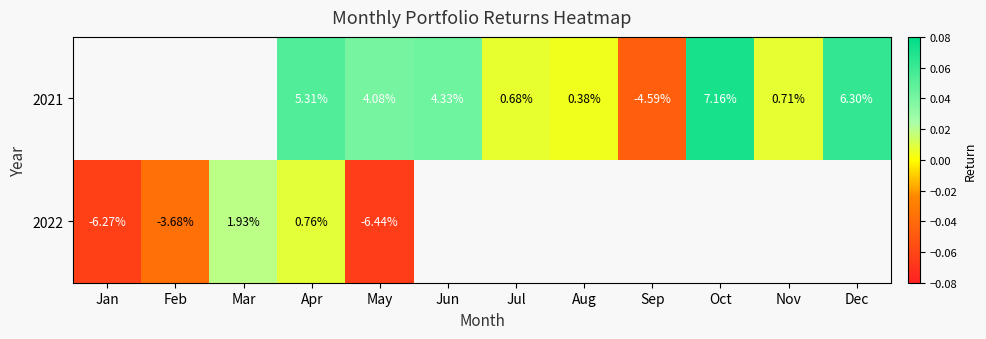

Is it true that 2021 equals 0.0 at Jul?

False